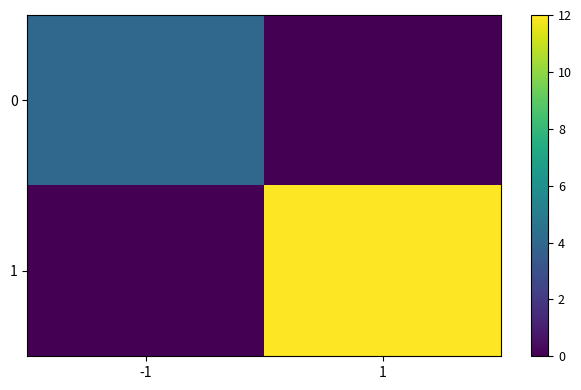

What is the difference between the highest and lowest values at 1?

12